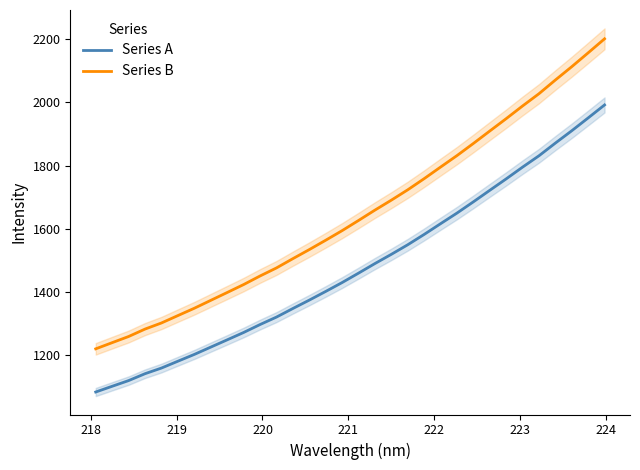

List the series in order of their overall mean, lowest first.

Series A, Series B